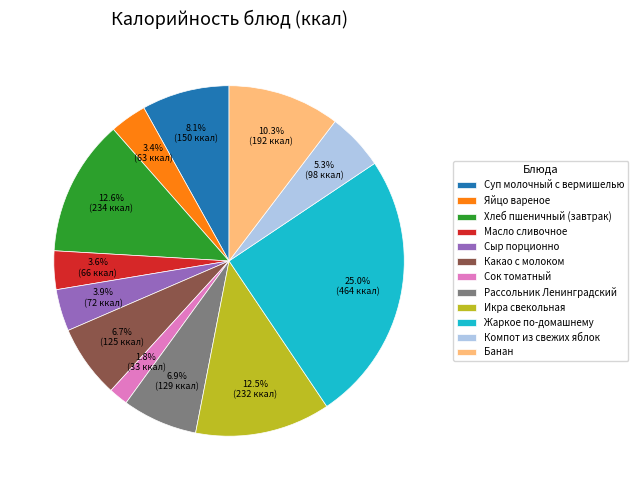

To the nearest percent, what is the difference between the Банан and Рассольник Ленинградский slice percentages?

3%